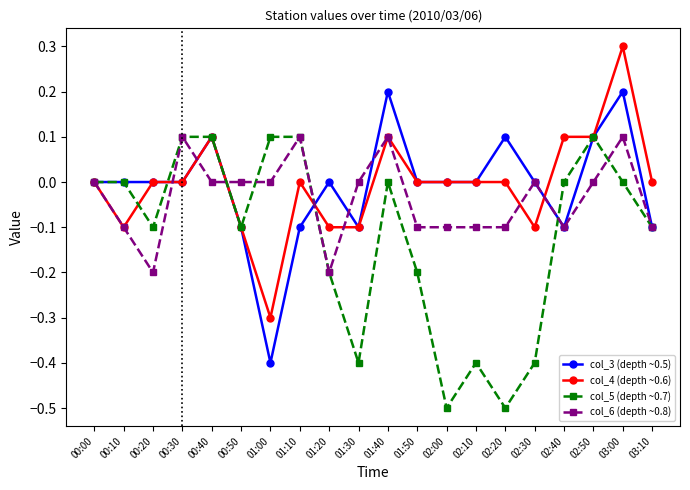

What is the total value across all series at 02:50?

0.3